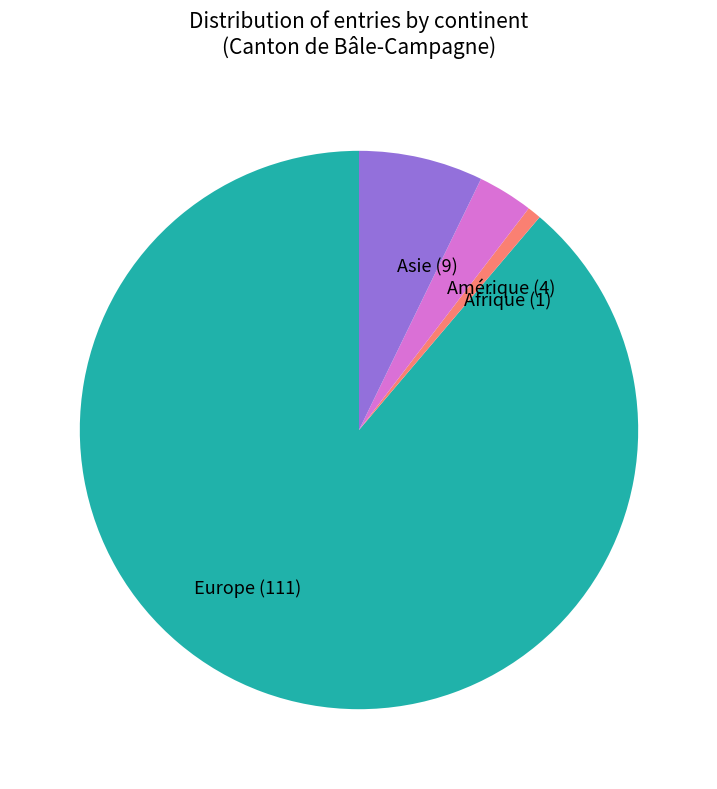

Combined, do Europe and Amérique account for over 50%?

Yes